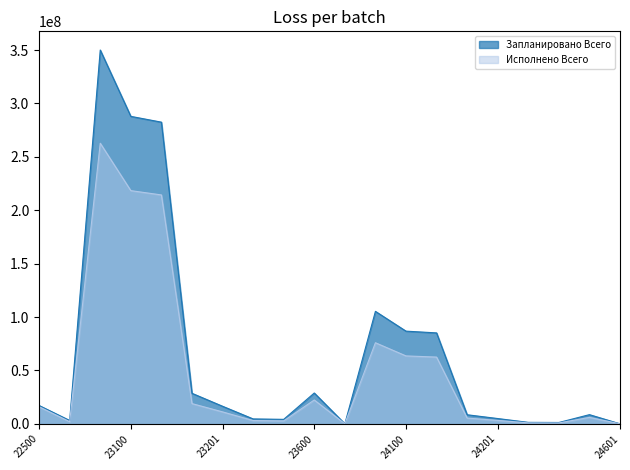

The Исполнено Всего series shows 11210095.6 at 23201. True or false?

True